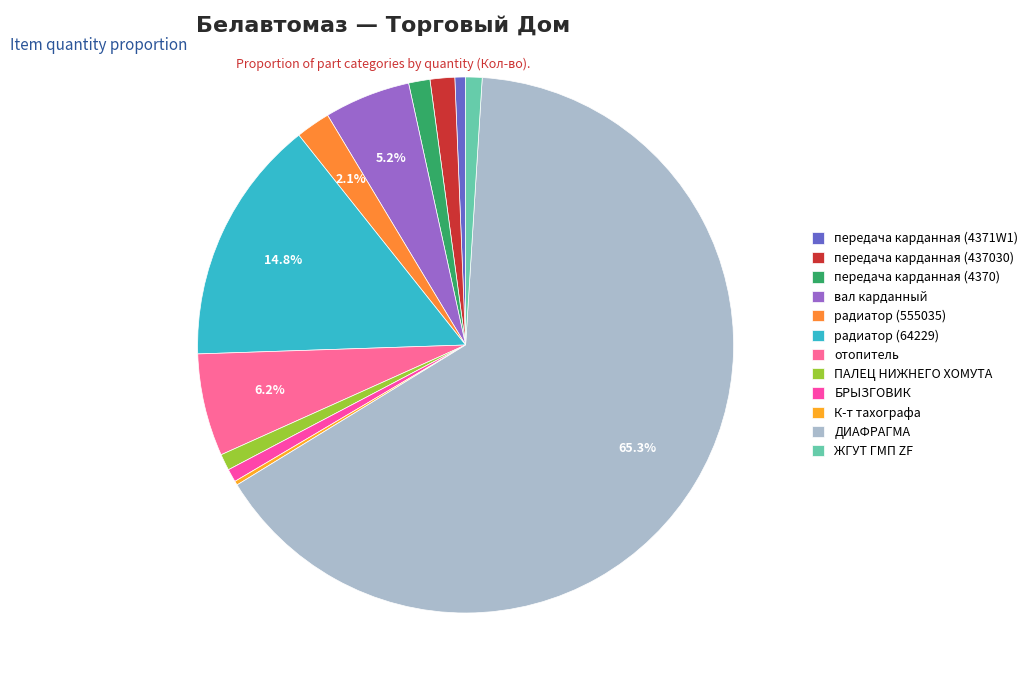

How many slices are in this pie chart?

12